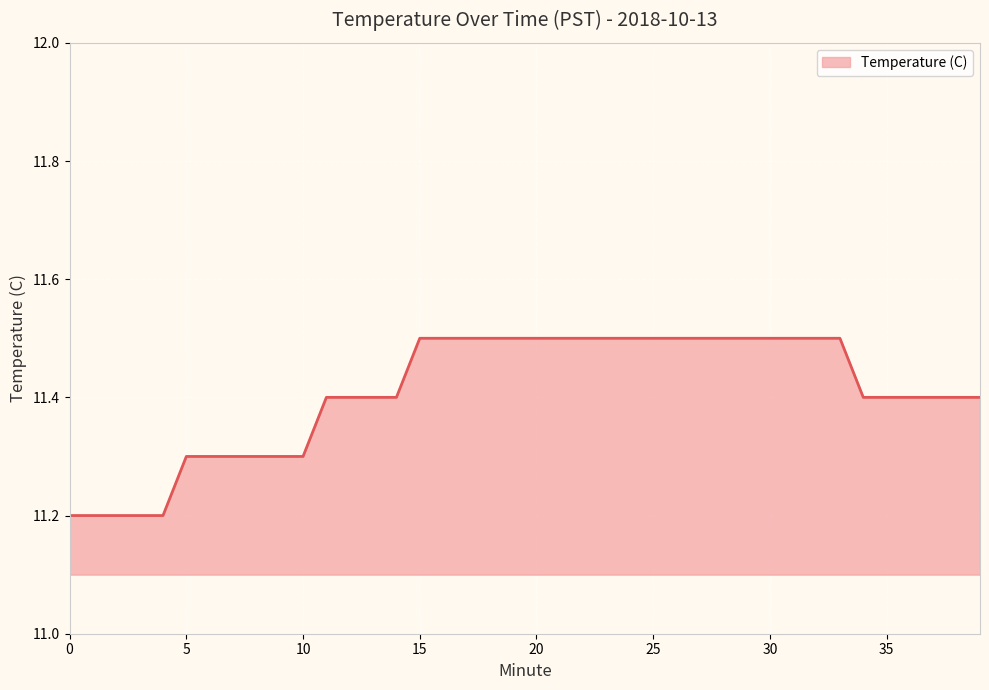

What is the minimum value shown in the chart?

11.2